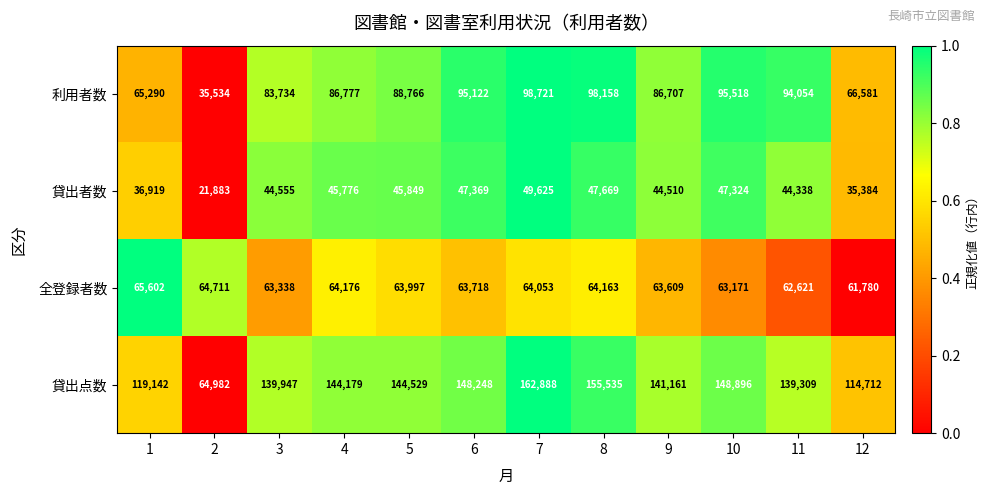

Between 1 and 9, which series saw the biggest shift?

貸出点数